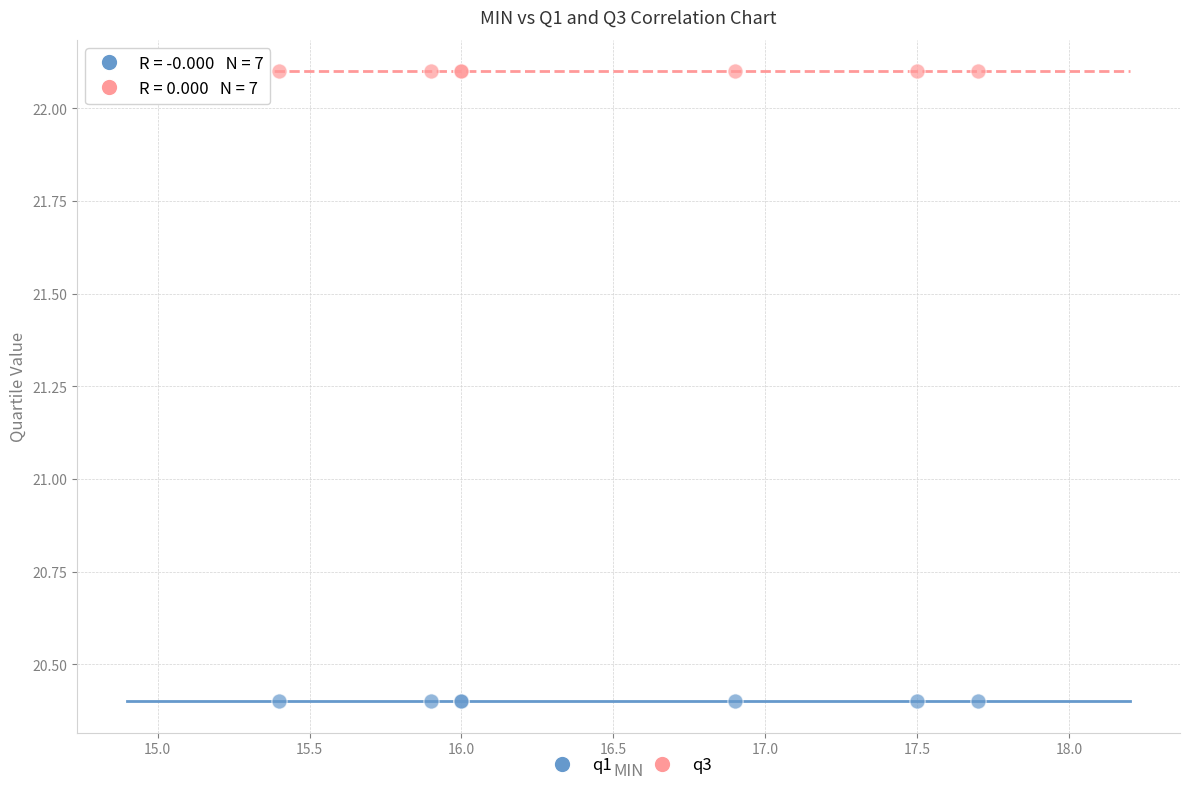

Which series contains the highest Y value?

q3